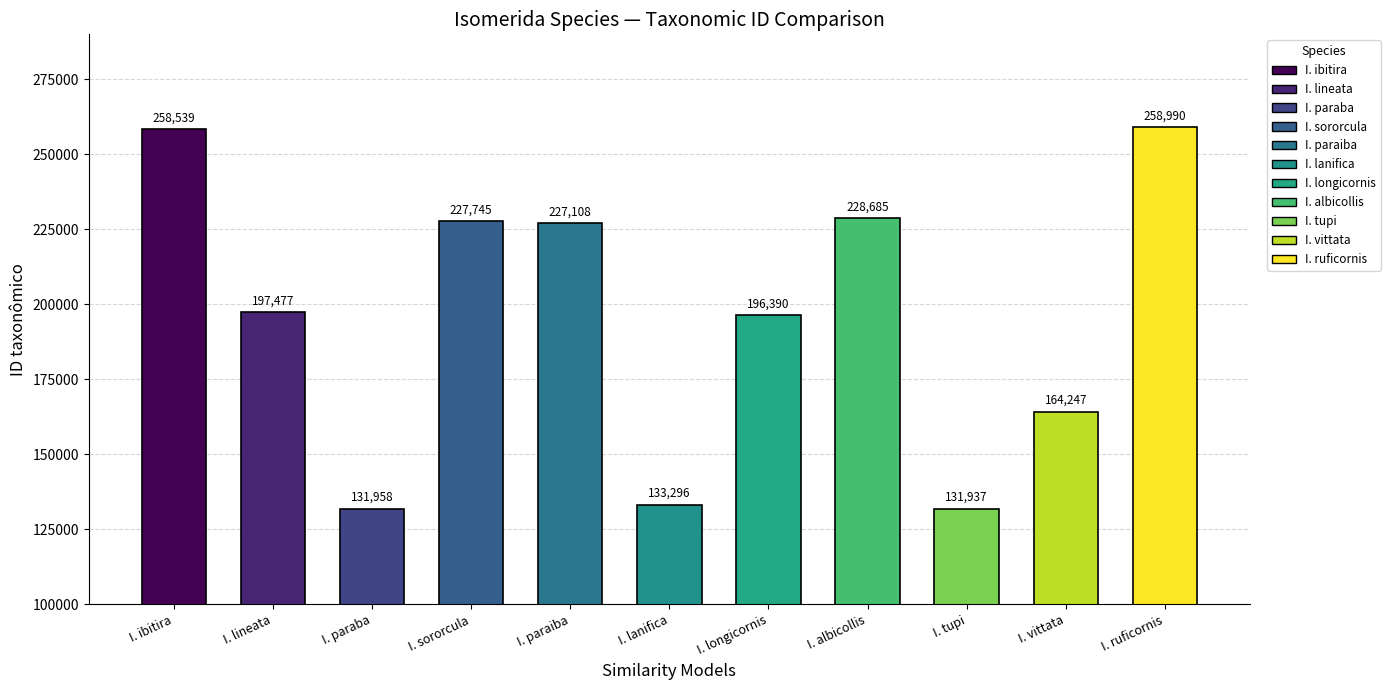

Reading right to left, what are all the values shown in this chart?

258990	164247	131937	228685	196390	133296	227108	227745	131958	197477	258539